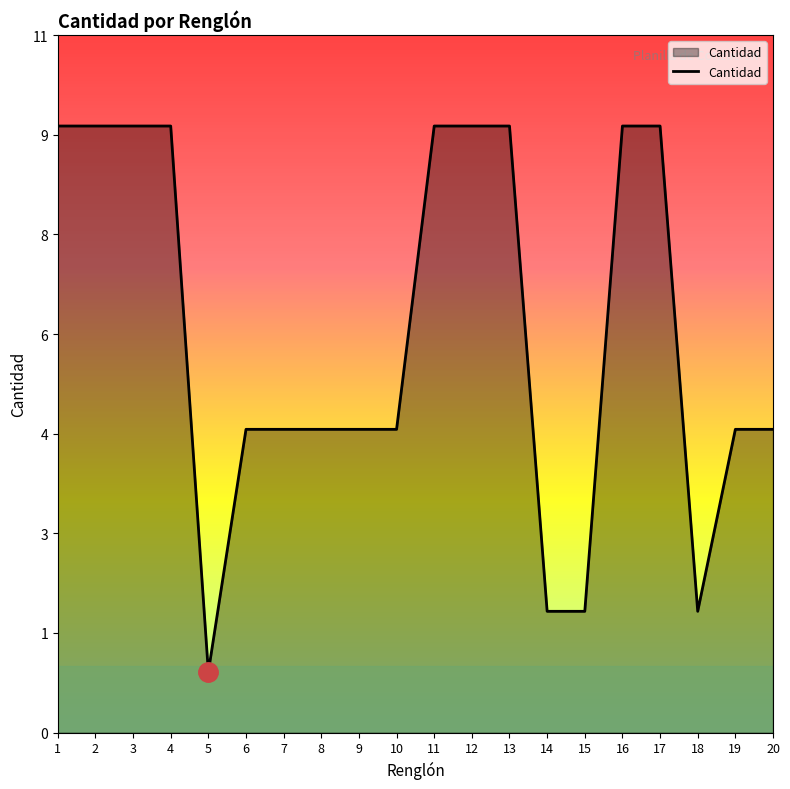

What is the ratio of the value at 8 to the value at 6?

1.0